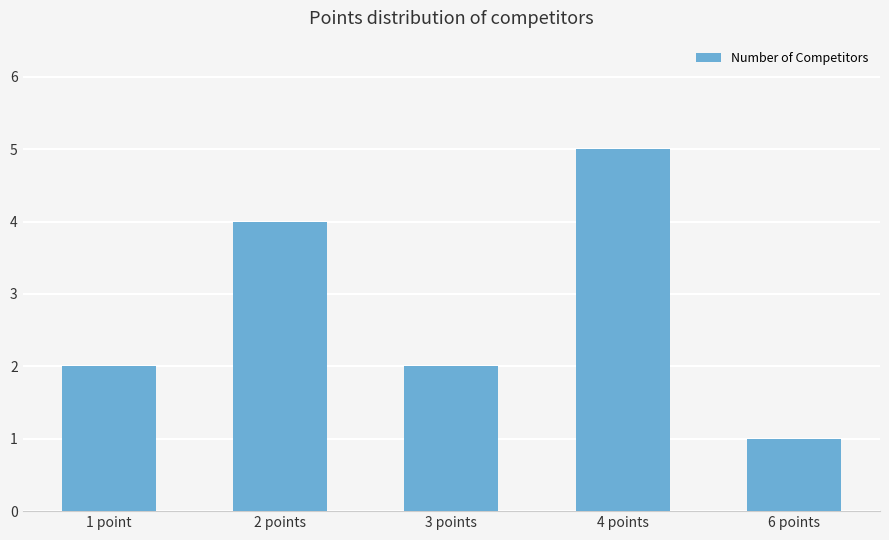

Between 2 points and 1 point, which is larger?

2 points